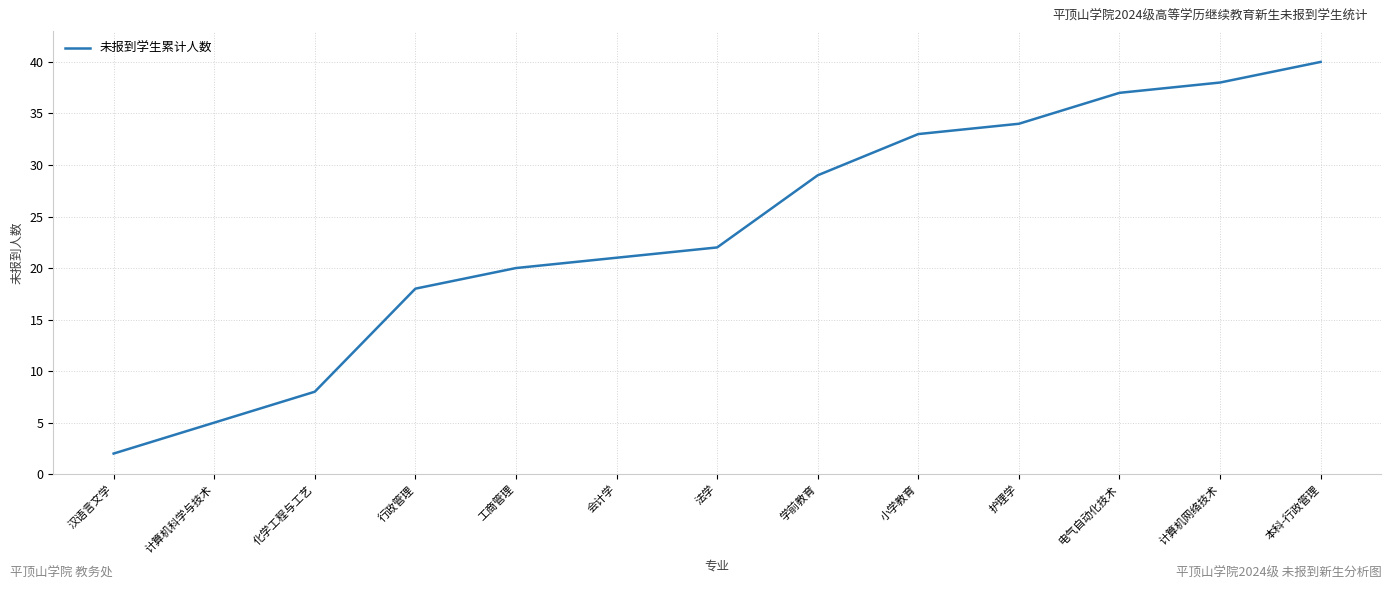

How many categories are shown in the chart?

13